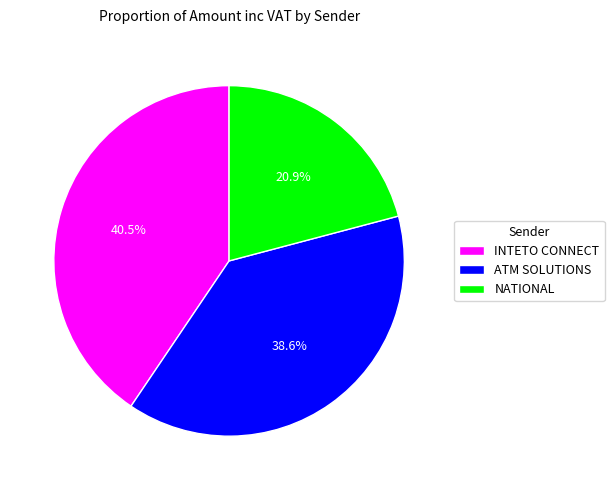

How many slices are in this pie chart?

3